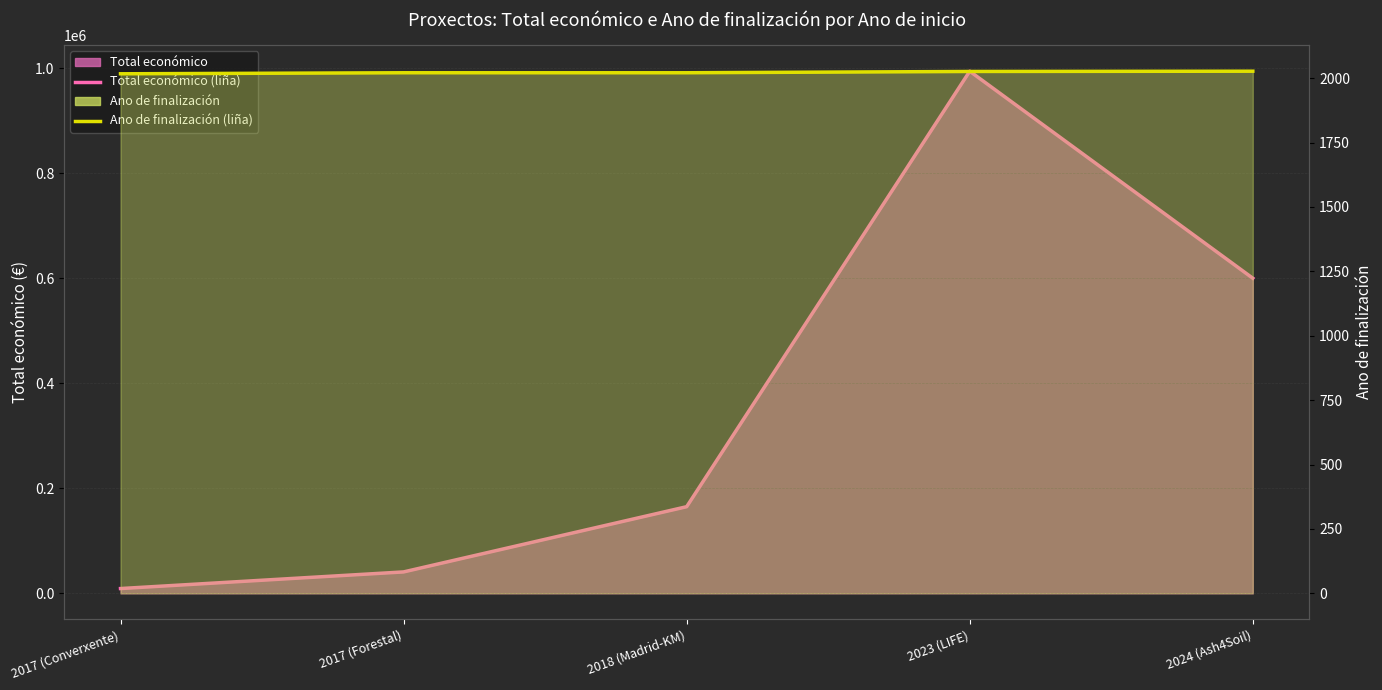

True or false: Ano de finalización (liña) has more than 2 interior local peaks.

False